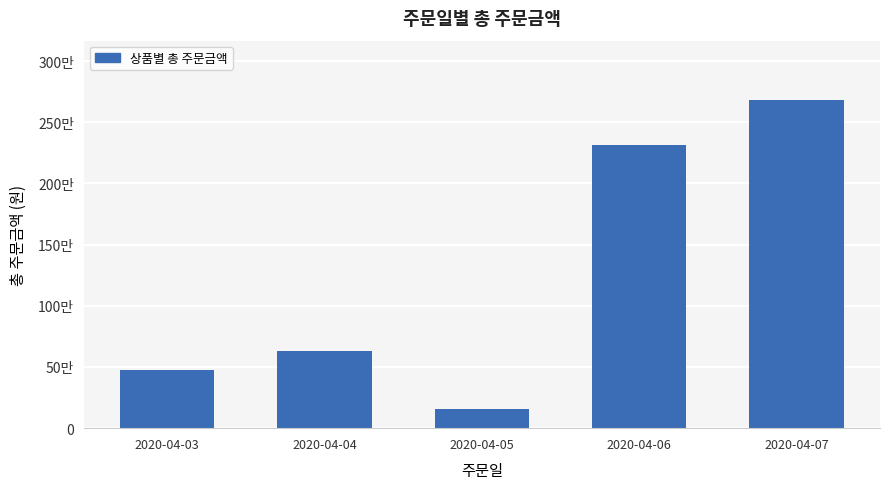

List the labels in order of value, smallest first.

2020-04-05, 2020-04-03, 2020-04-04, 2020-04-06, 2020-04-07